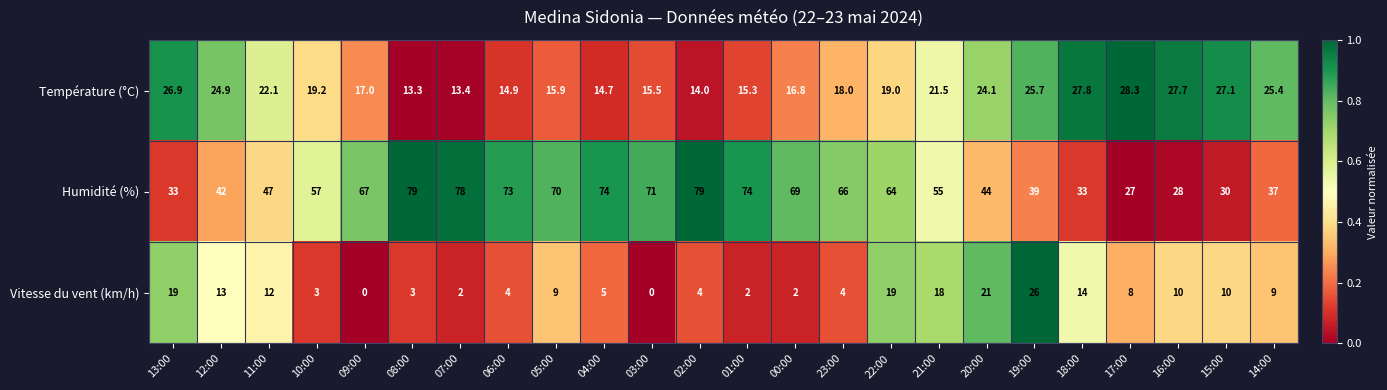

What is the difference between the highest and lowest values at 07:00?

76.0